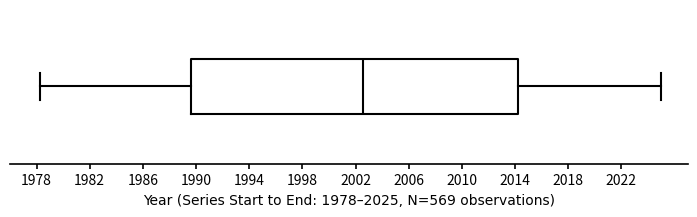

Where does the right whisker of the box end on the x-axis? The values are not printed on the chart, so give them approximately, as read against the axis.

2025.0